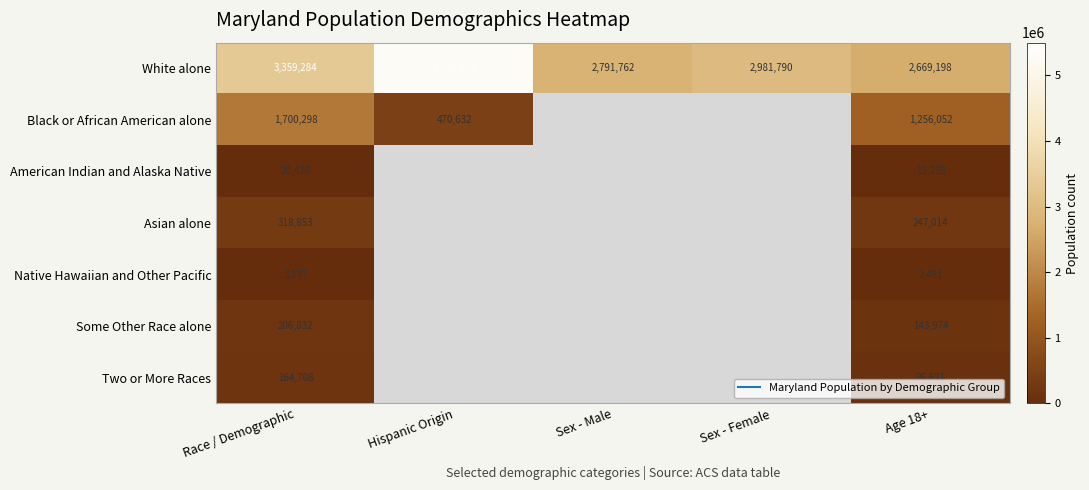

What is the maximum value shown in the chart?

5302920